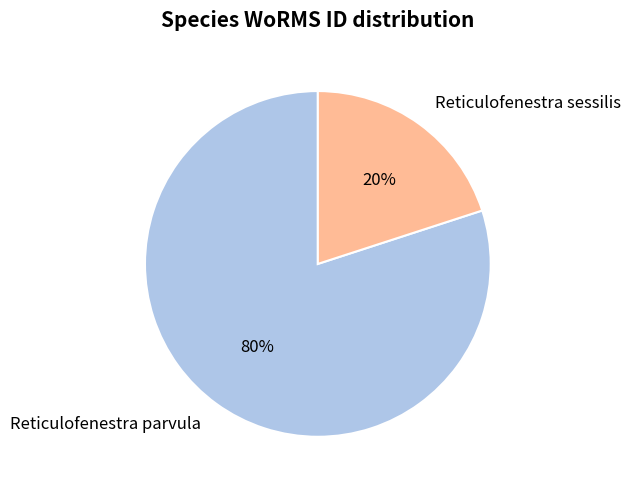

Which has a higher value, Reticulofenestra sessilis or Reticulofenestra parvula?

Reticulofenestra parvula